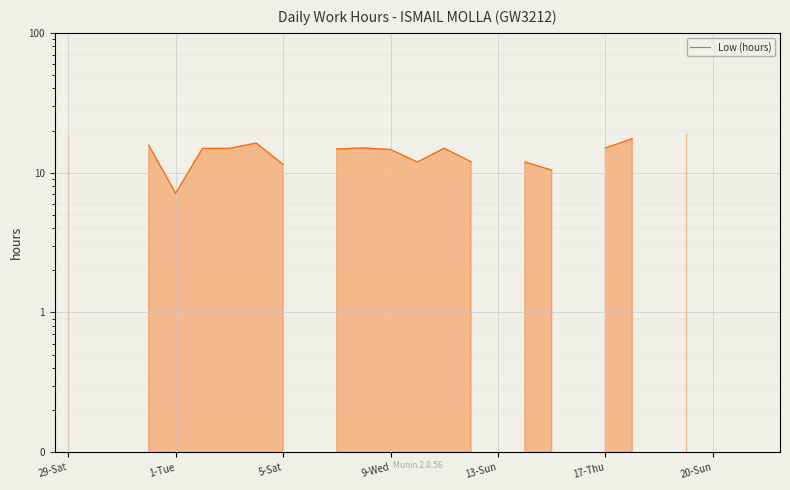

At which label does the data first exceed 14?

29-Sat